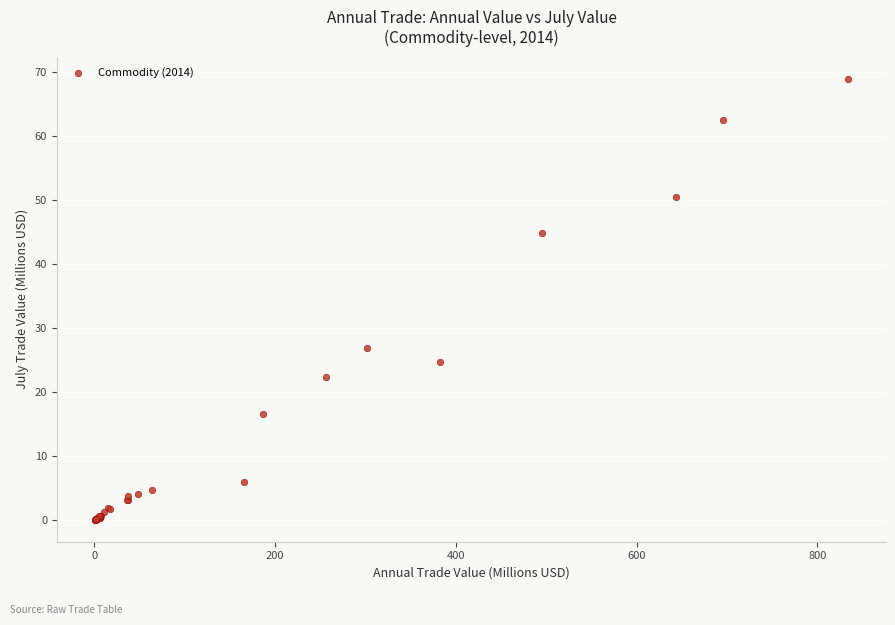

What Y value in the scatter plot is closest to 34?

26.9